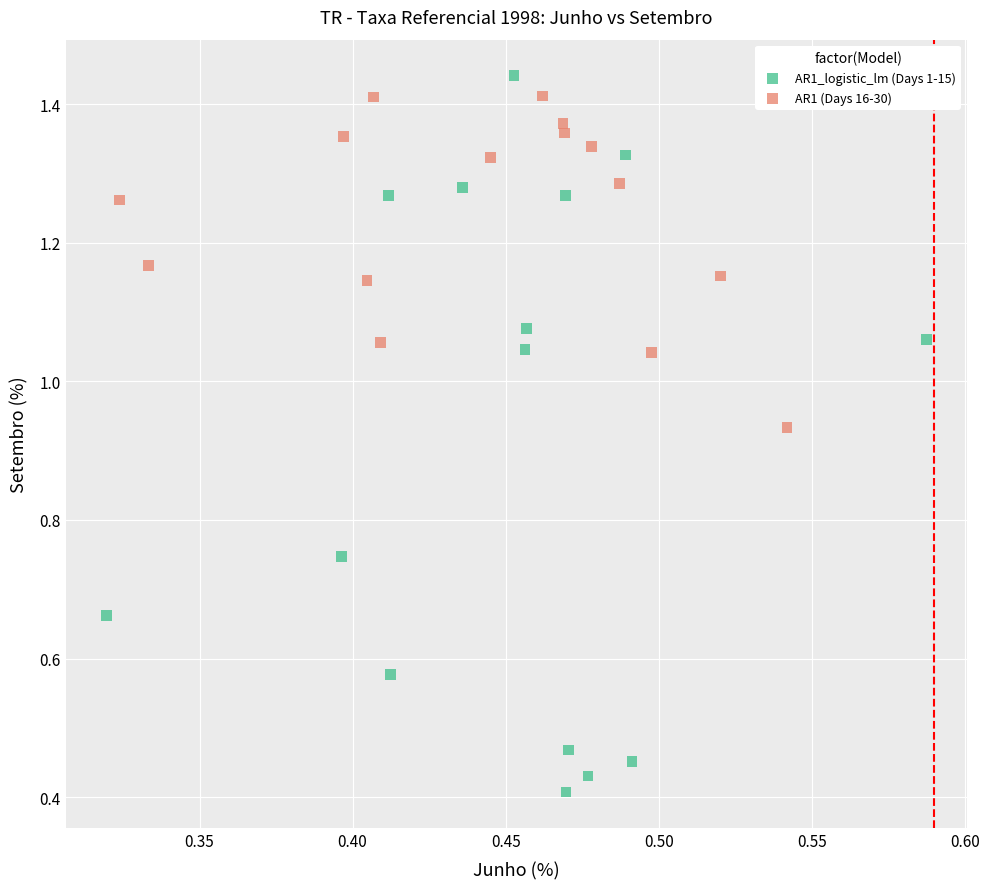

Which series reaches the minimum Y coordinate?

AR1_logistic_lm (Days 1-15)